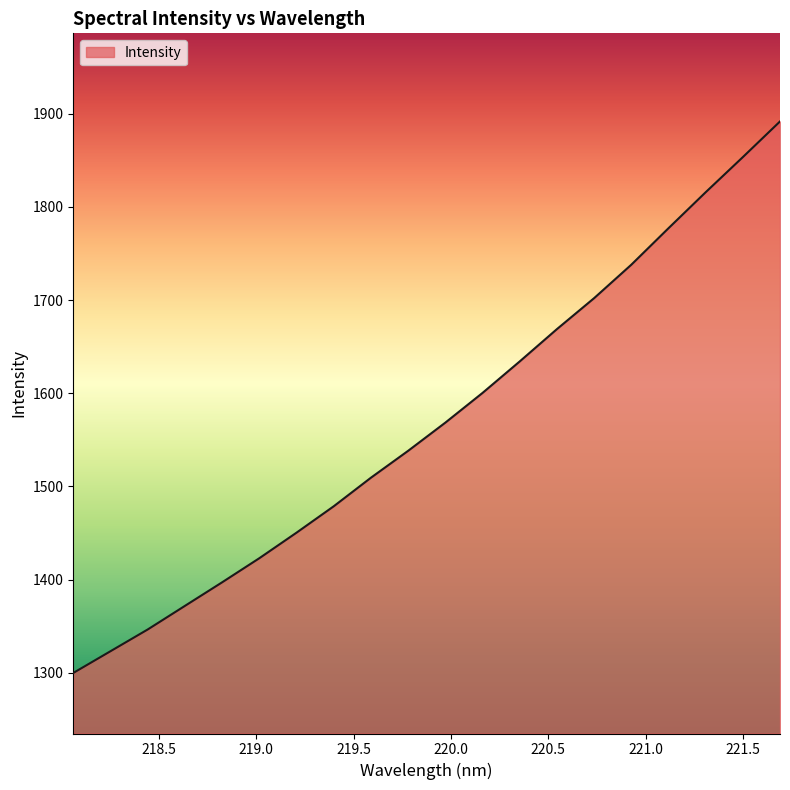

What is the greatest value displayed?

1891.7